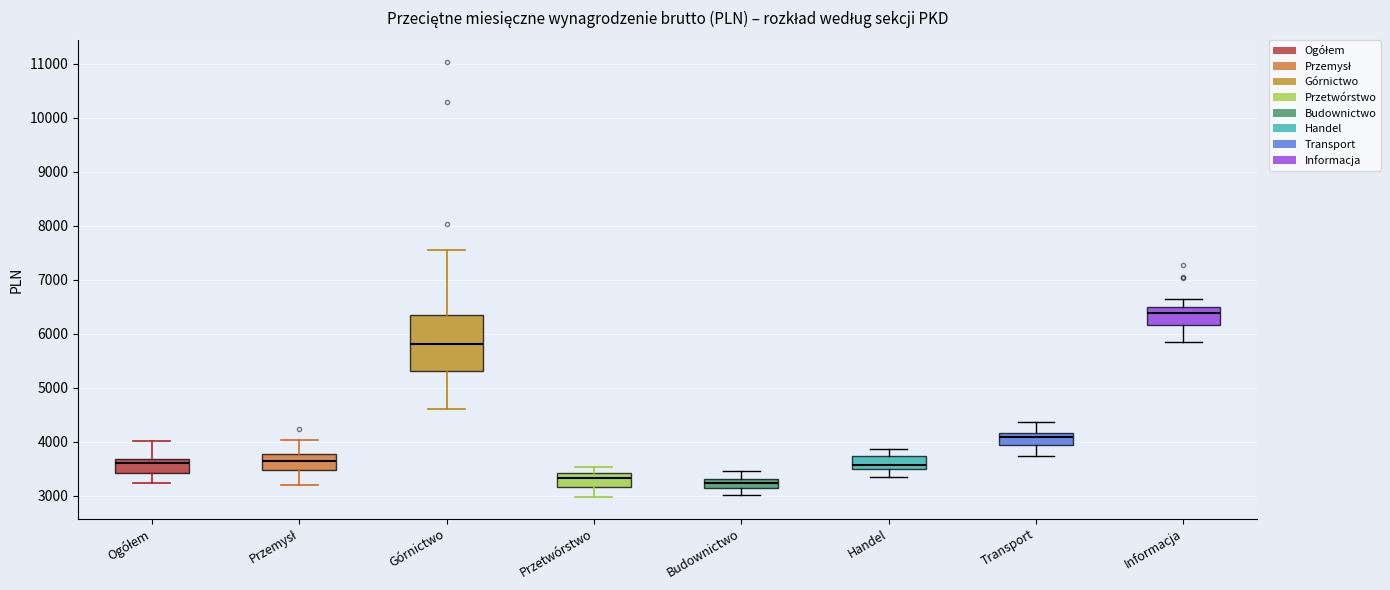

Which box has the highest median line?

Informacja